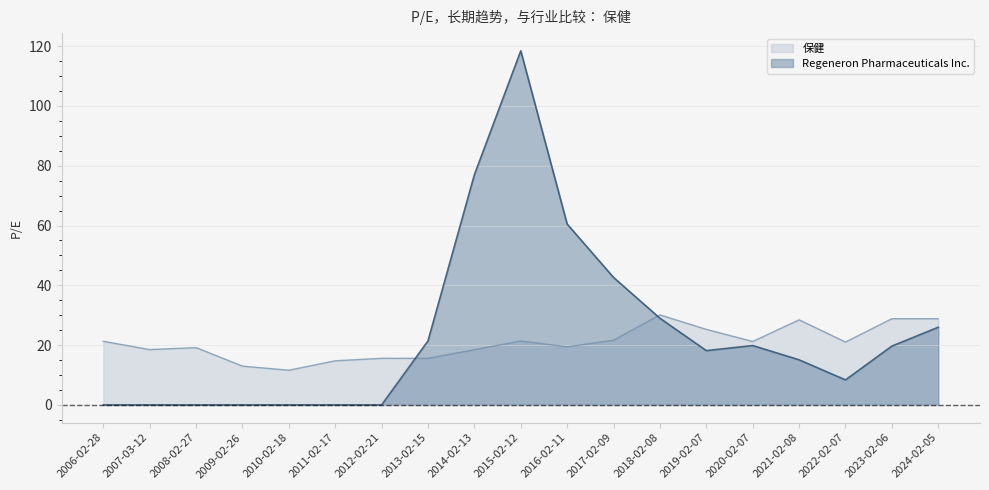

How many values in the Regeneron Pharmaceuticals Inc. series exceed 18?

10